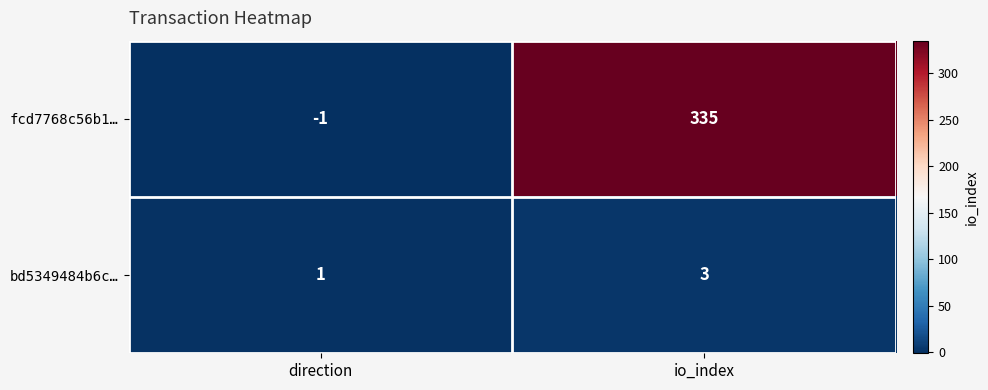

Reading right to left, transcribe all the data shown in this chart.

fcd7768c56b1…: 335	-1
bd5349484b6c…: 3	1